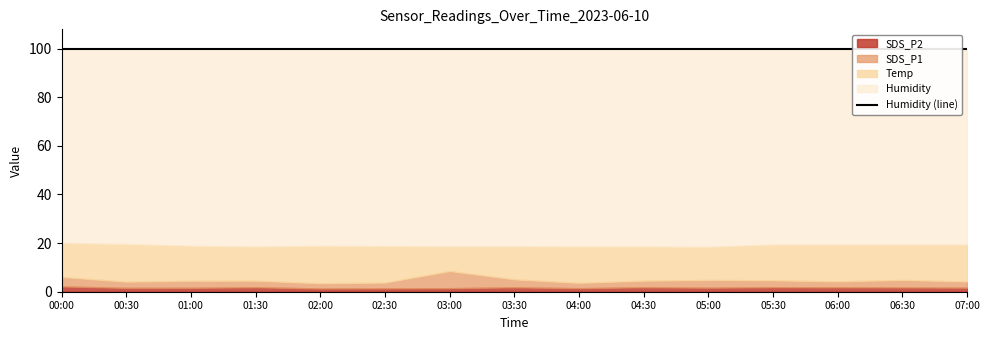

Where is Temp nearest to the value 19?

01:00